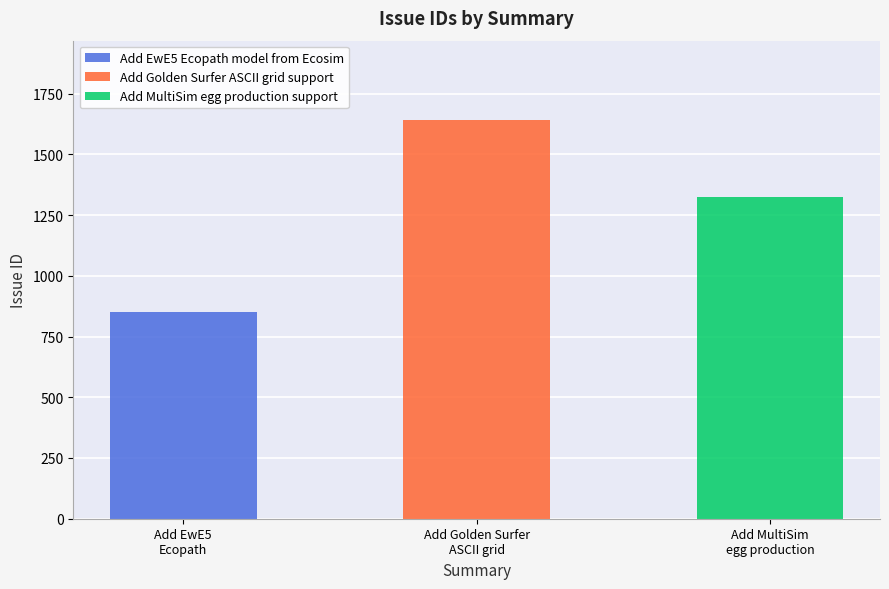

What is the ratio of the value at Add EwE5 Ecopath model from Ecosim to the value at Add Golden Surfer ASCII grid support?

0.5